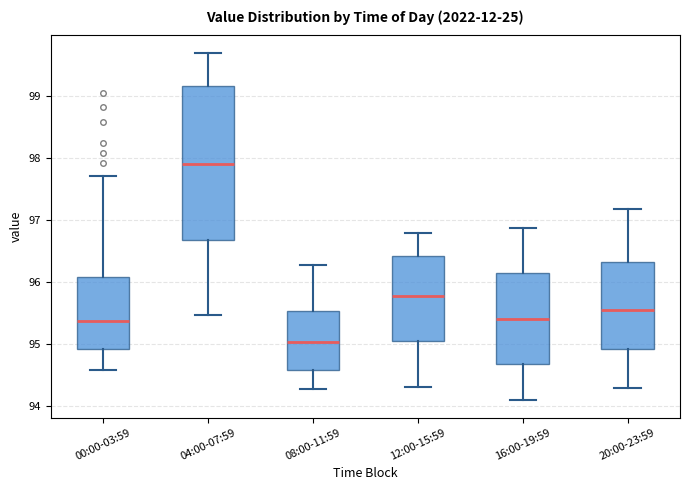

Reading left to right, transcribe this box plot: for each box, give where its median line is, the range the box spans, and where its two whiskers end, as read against the y-axis. The values are not printed on the chart, so give them approximately, as read against the axis.

00:00-03:59: median 95.4, box 94.9 to 96.1, whiskers 94.6 to 97.7
04:00-07:59: median 97.9, box 96.7 to 99.2, whiskers 95.5 to 99.7
08:00-11:59: median 95.0, box 94.6 to 95.5, whiskers 94.3 to 96.3
12:00-15:59: median 95.8, box 95.1 to 96.4, whiskers 94.3 to 96.8
16:00-19:59: median 95.4, box 94.7 to 96.1, whiskers 94.1 to 96.9
20:00-23:59: median 95.6, box 94.9 to 96.3, whiskers 94.3 to 97.2